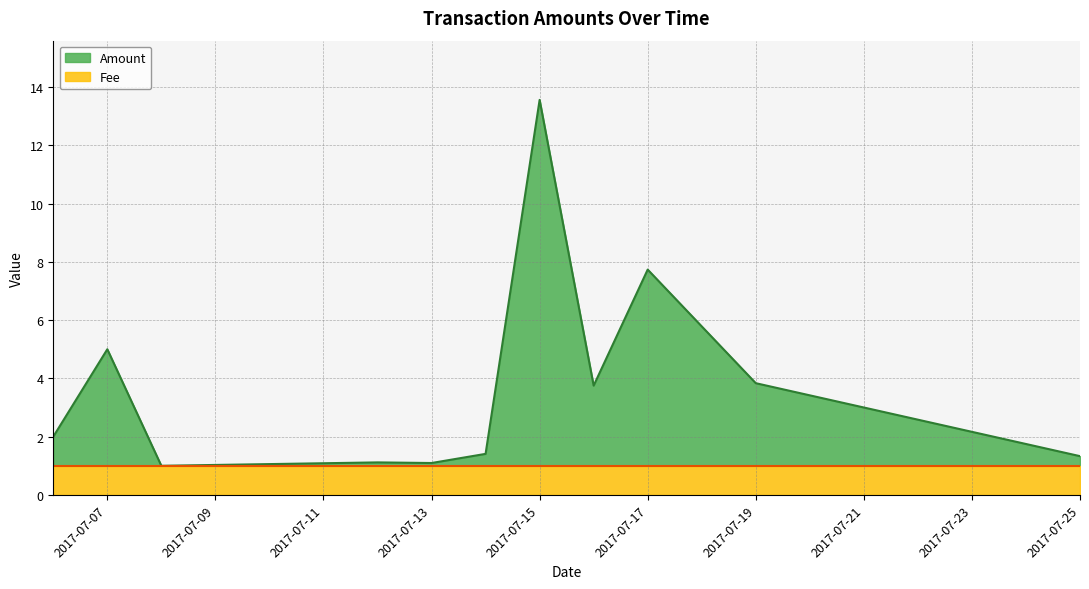

Between 2017-07-08 and 2017-07-25, which is larger?

2017-07-25